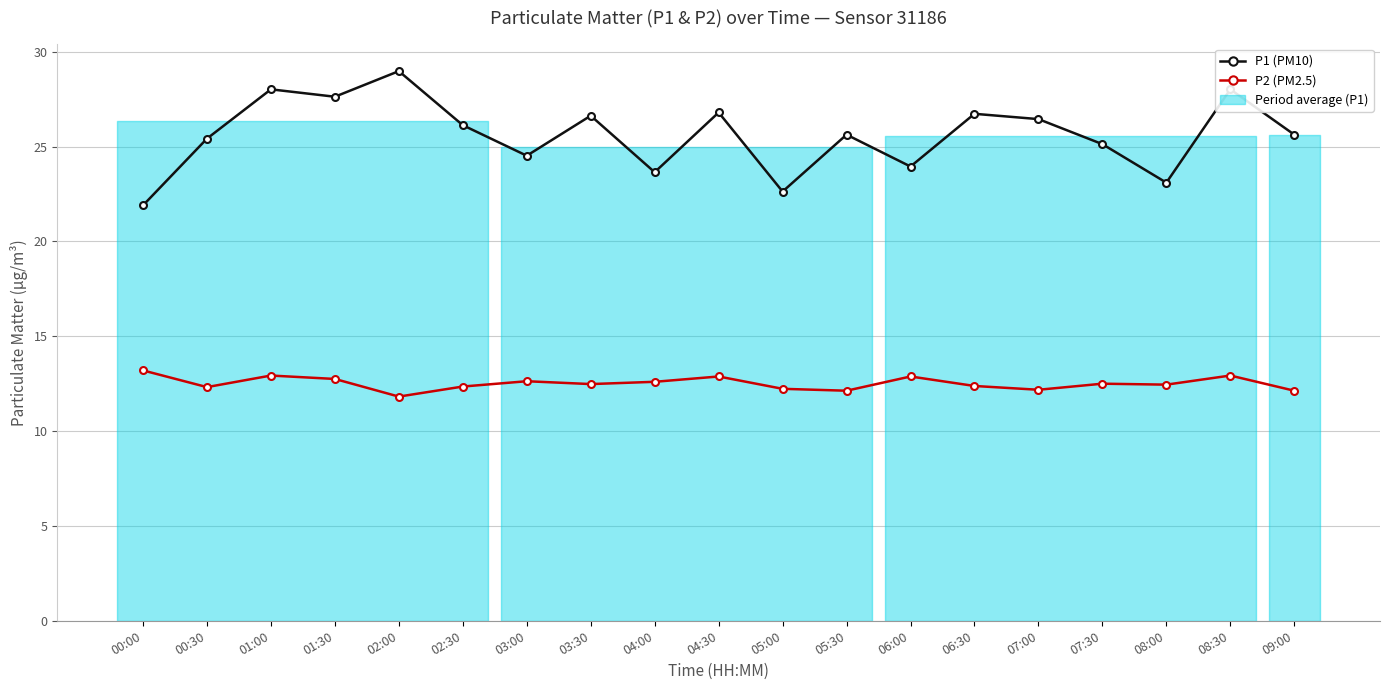

Does the chart display data point markers on the line(s)?

Yes